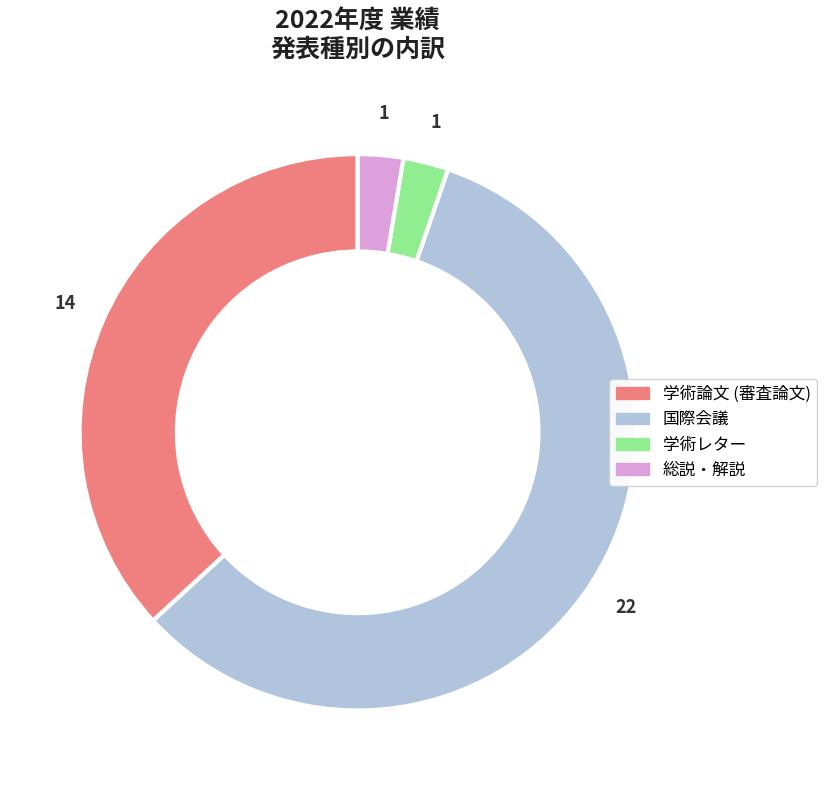

Which category has the biggest portion of the pie?

国際会議